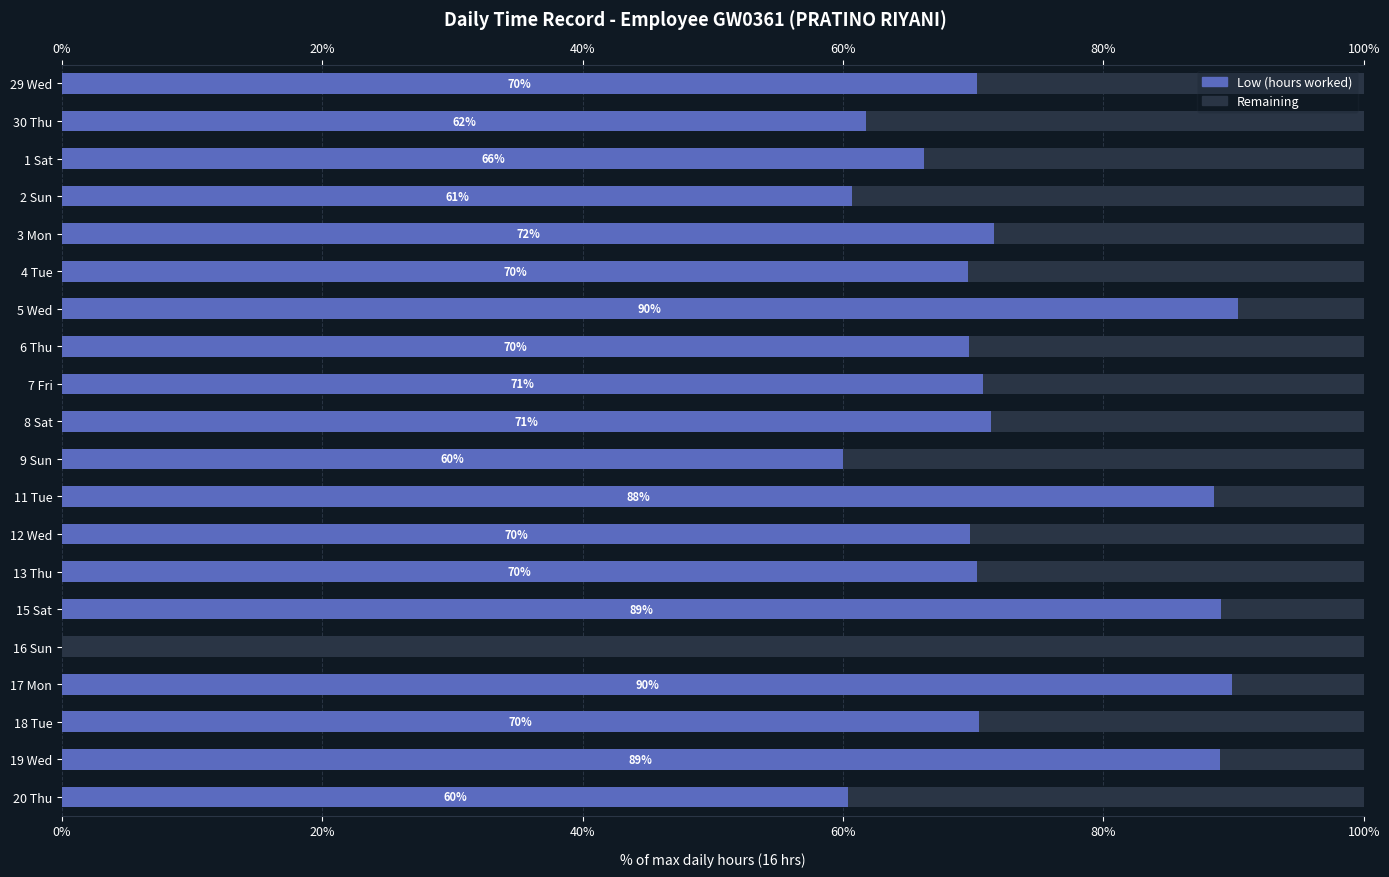

Rank the series by their average value, from highest to lowest.

Low (hours worked), Remaining